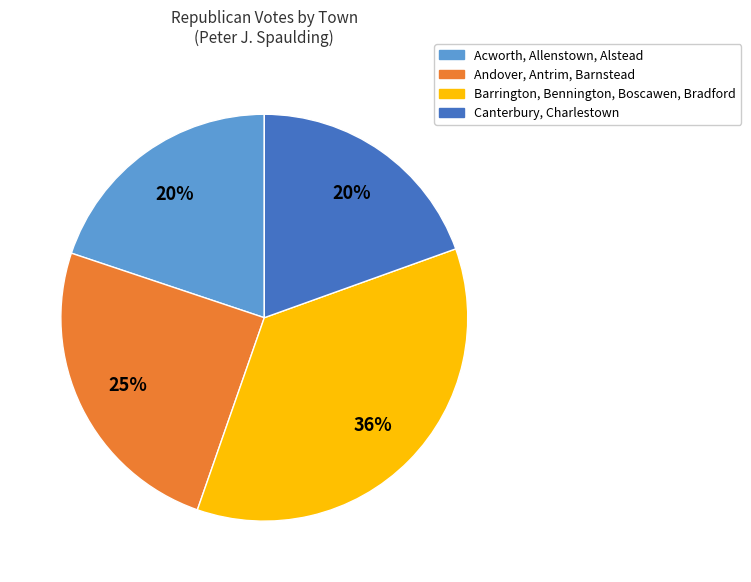

What is the ratio of the value at Acworth, Allenstown, Alstead to the value at Andover, Antrim, Barnstead?

0.8